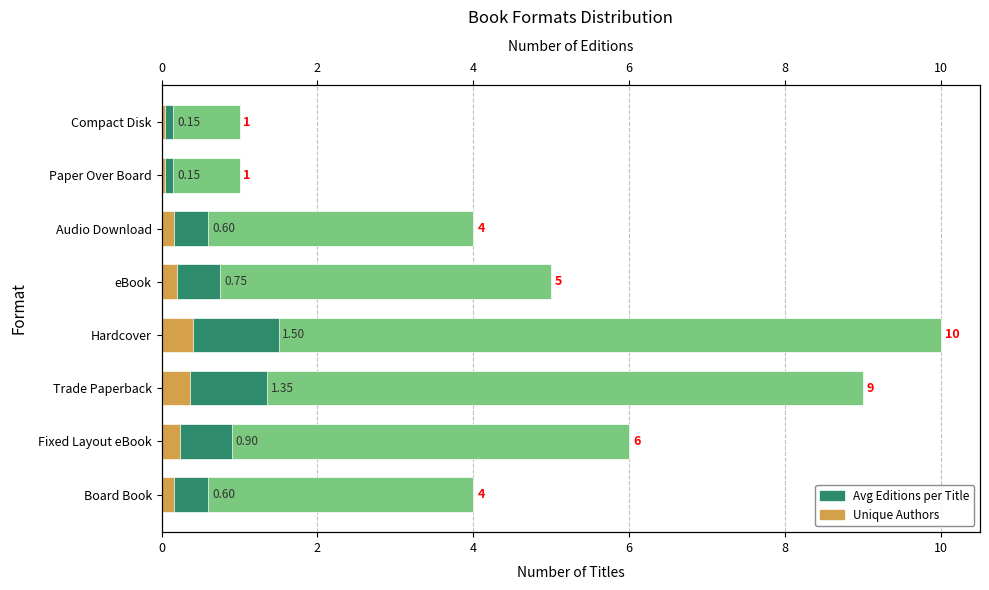

How many bars are there in each group?

3